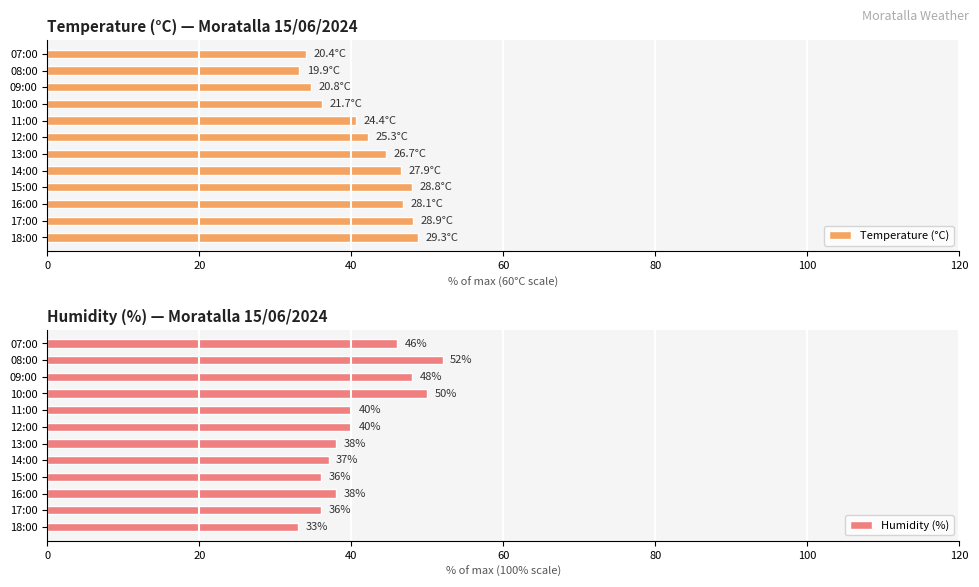

At how many categories does at least one series exceed 41?

11